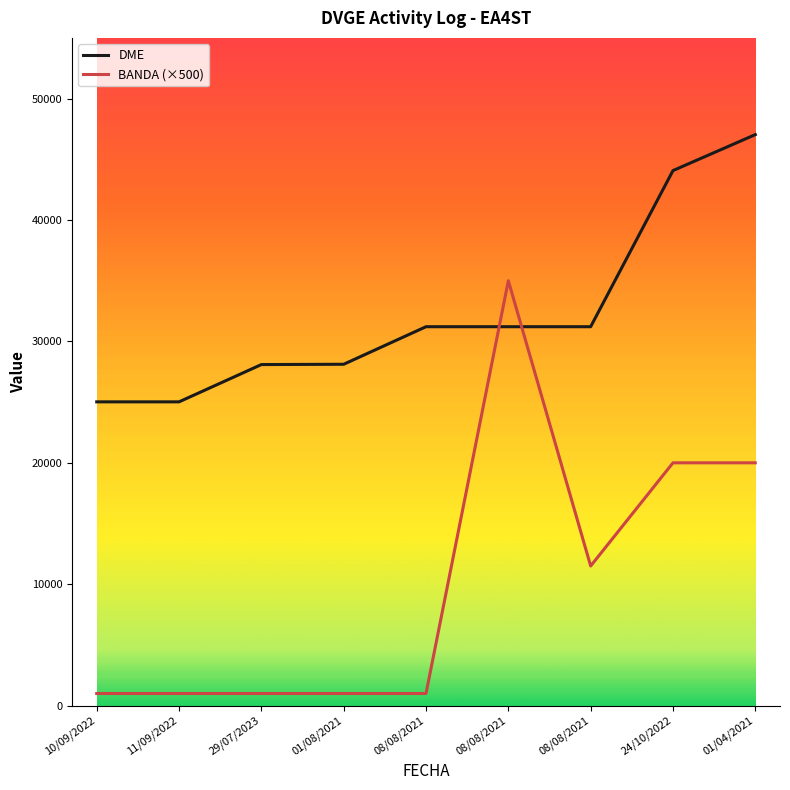

How many lines are shown in the chart?

2